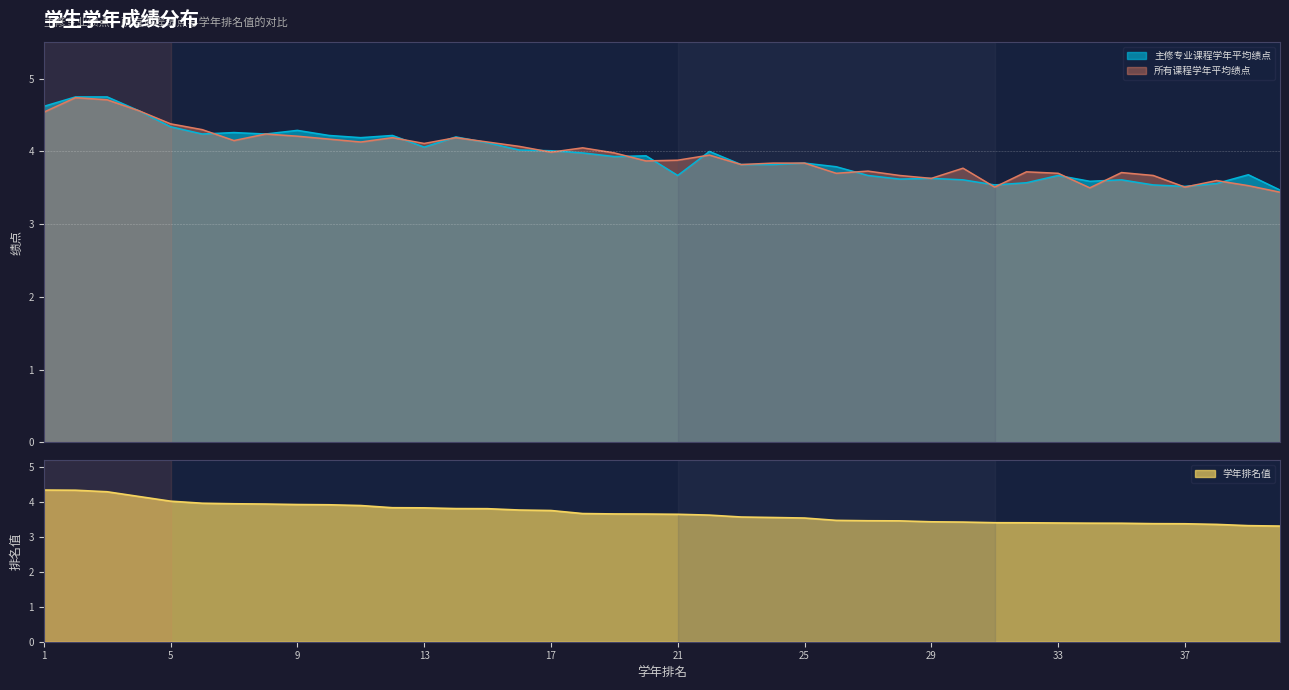

What is the average value of the 所有课程学年平均绩点 series?

4.0